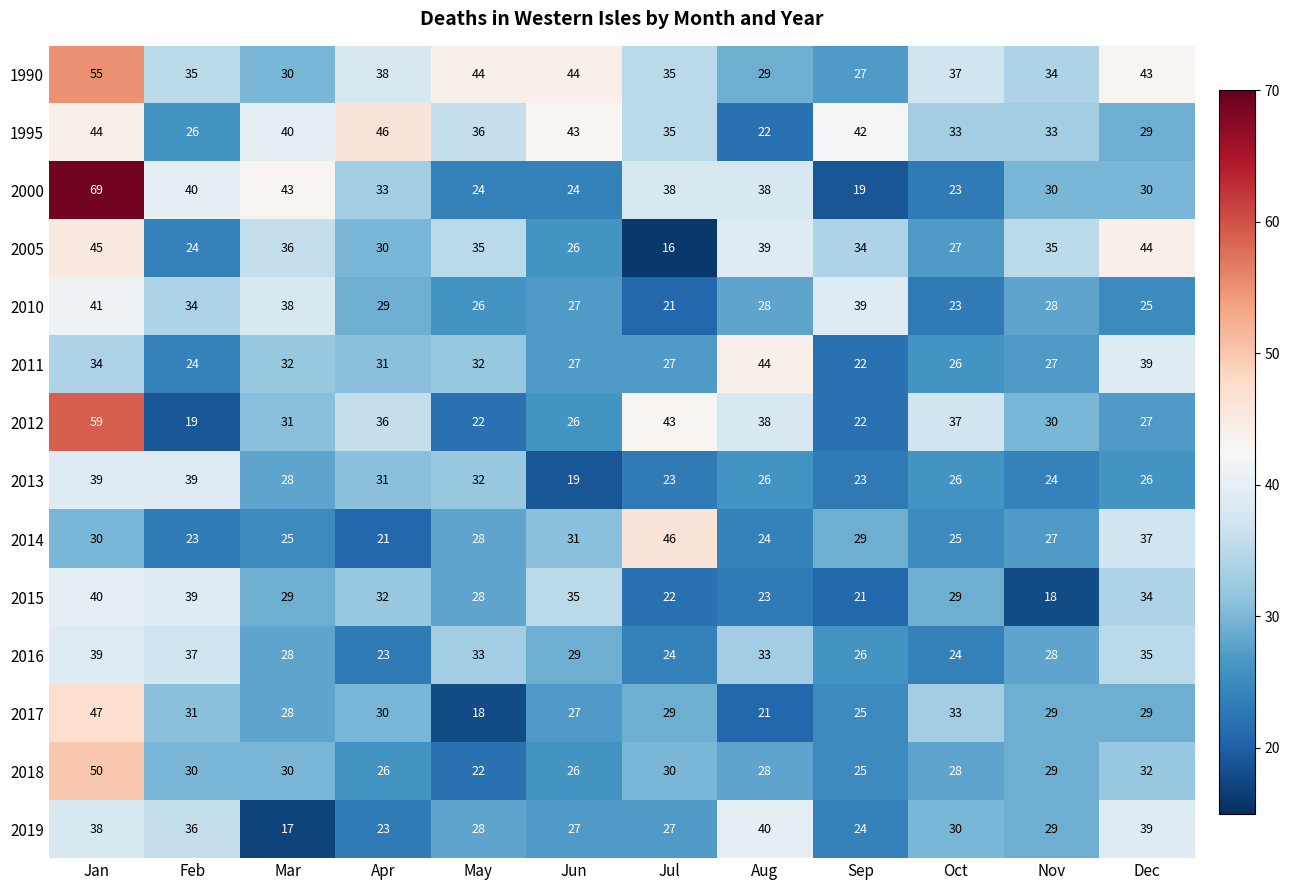

What is the lowest value of the 1995 series?

22